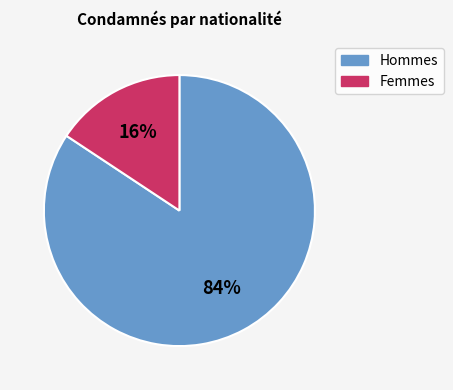

How many slices are in this pie chart?

2